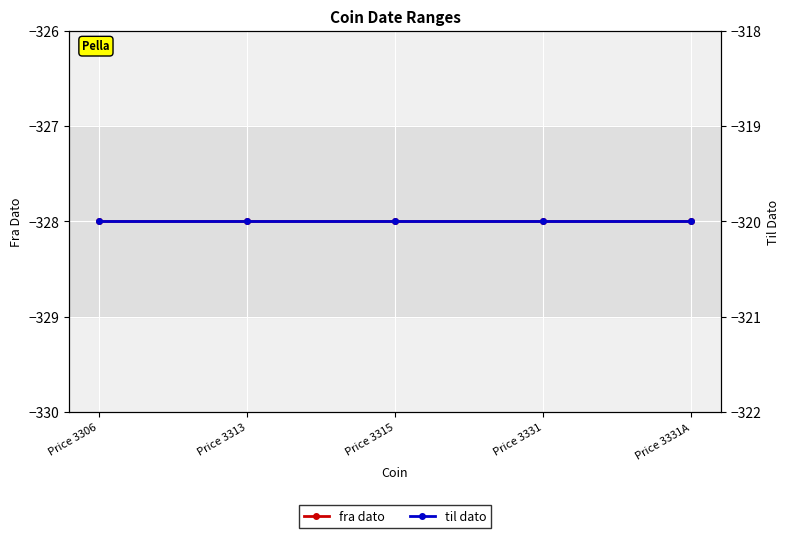

What is the maximum value for til dato?

-320